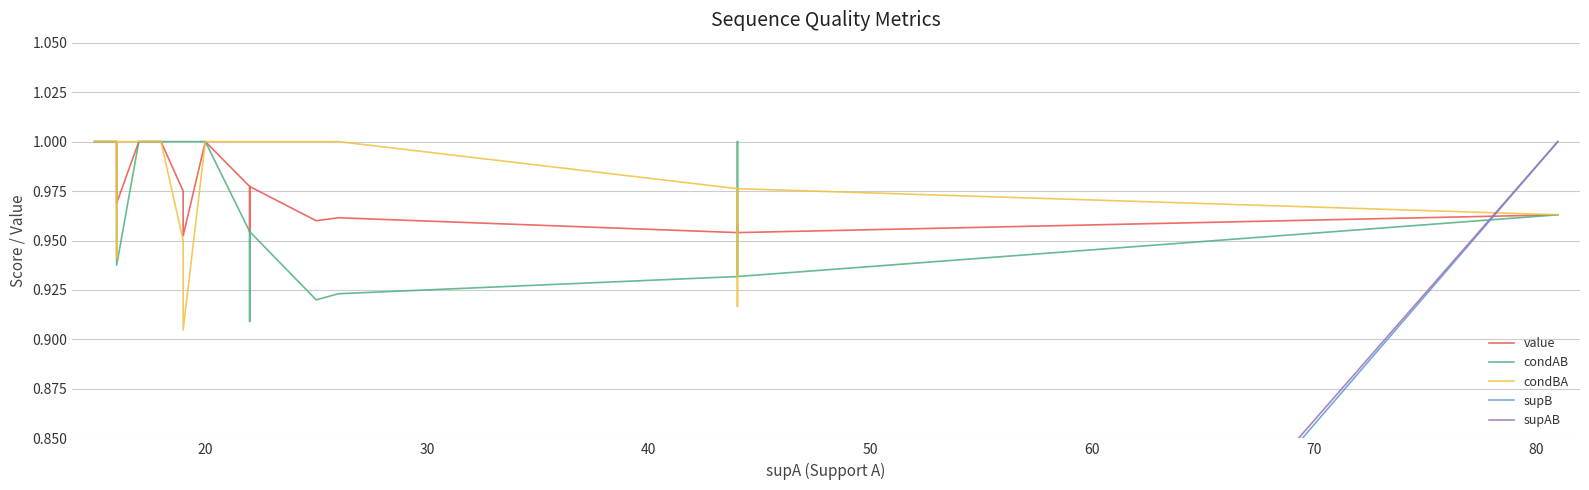

How many lines are shown in the chart?

5